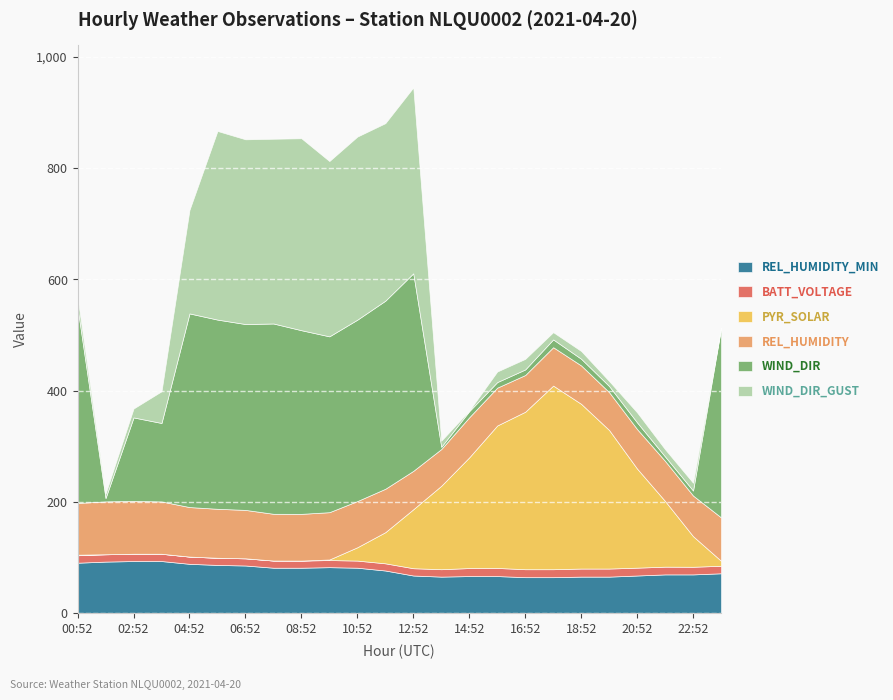

What is the approximate value of BATT_VOLTAGE at 18:52?

14.5